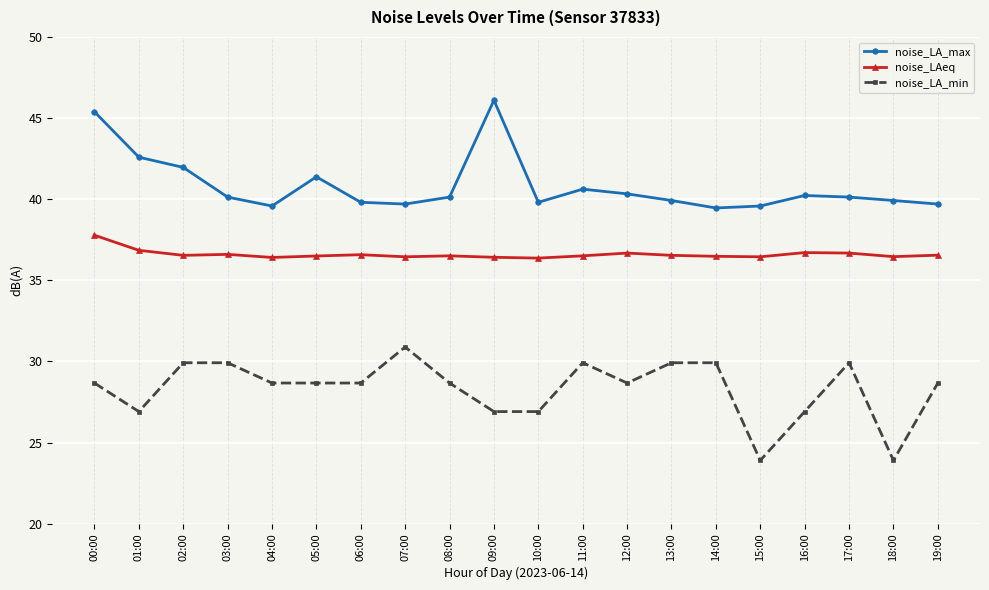

Does the chart have visible grid lines?

Yes